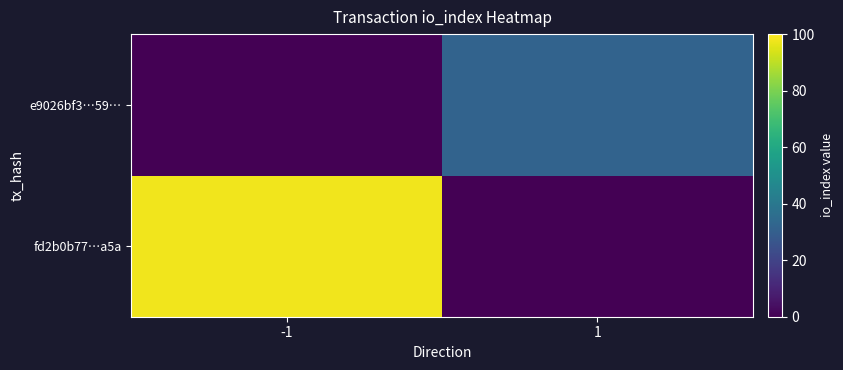

Reading left to right, extract all data points from this chart.

fd2b0b77…a5a: -1=98	1=0
e9026bf3…59…: -1=0	1=32